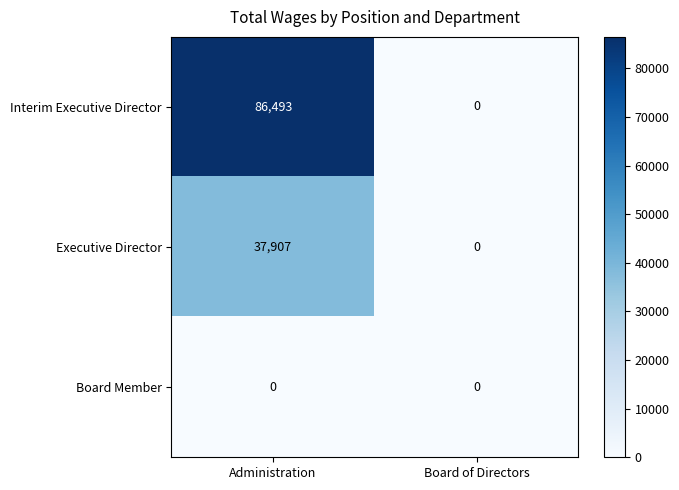

What is the difference between the maximum and minimum values in the Executive Director series?

37907